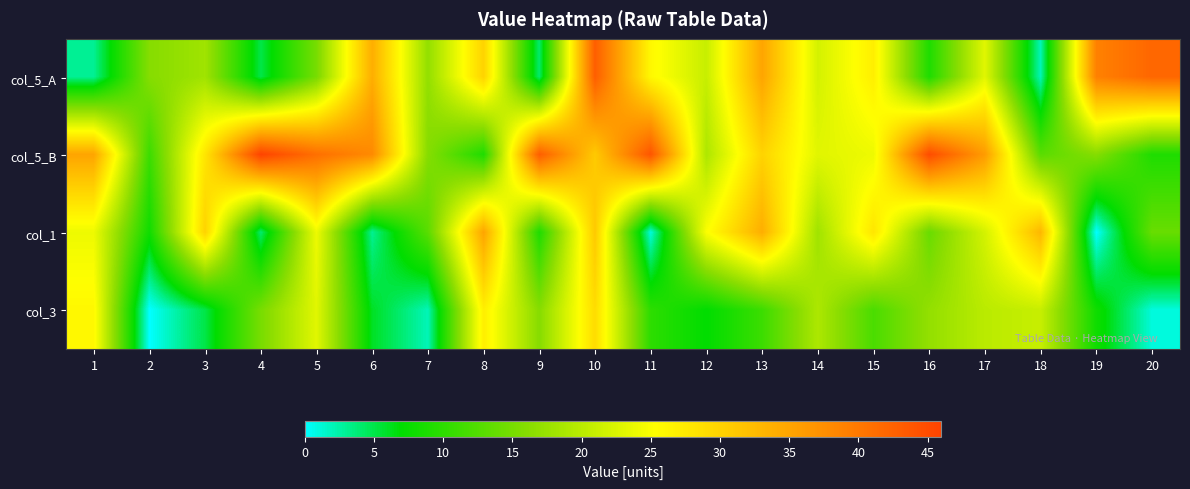

What is the difference between the highest and lowest values at 6?

35